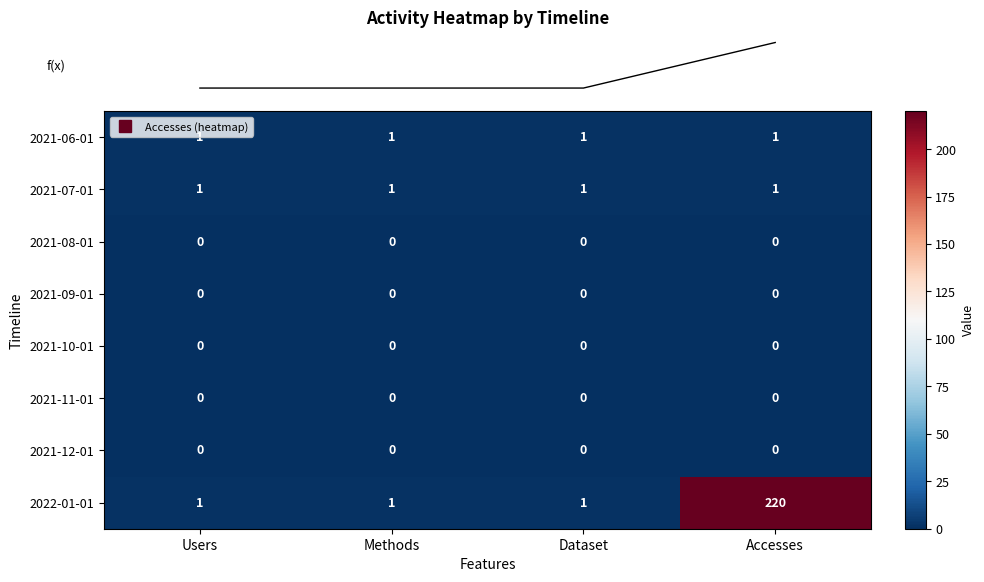

What is the total value across all series at Users?

3